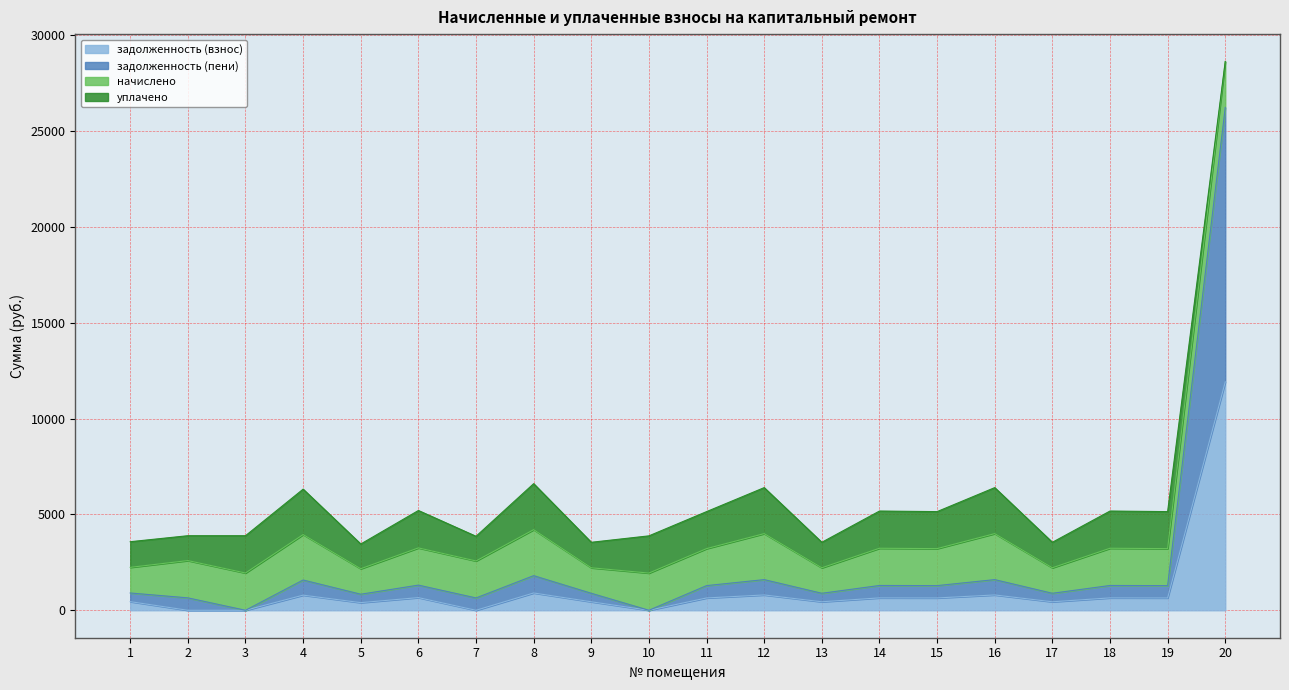

What is the total value across all series at 3?

3889.9